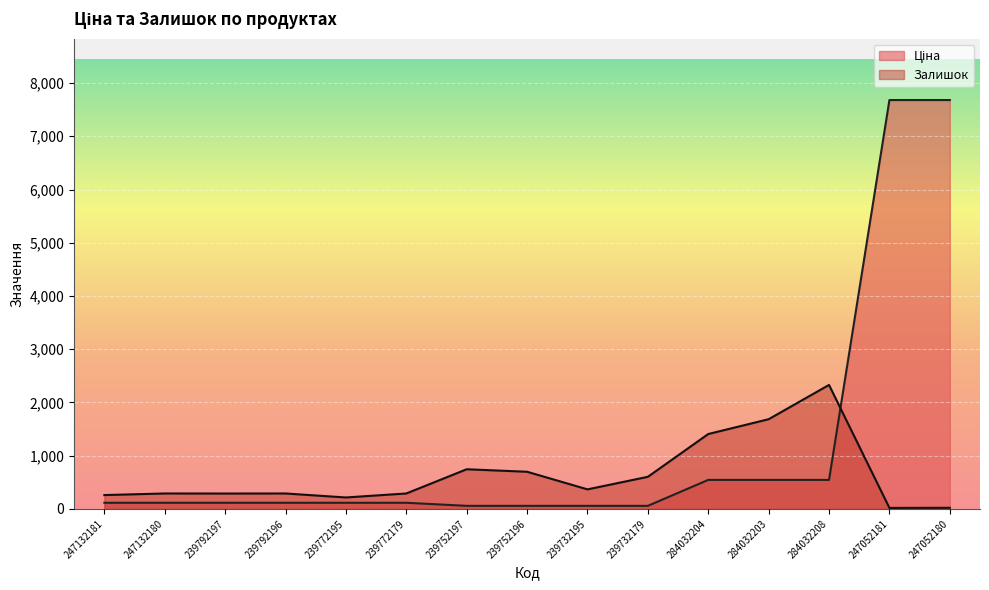

Rank the series by their average value, from highest to lowest.

Ціна, Залишок